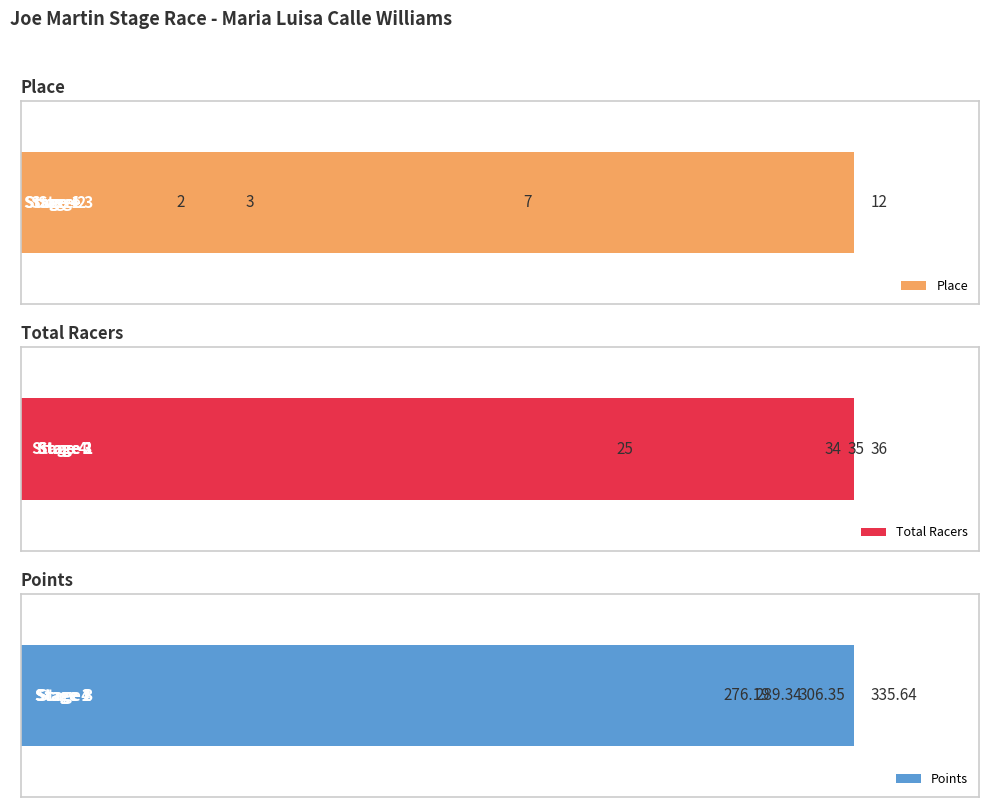

What is the difference between the maximum and minimum values in the Points series?

59.4